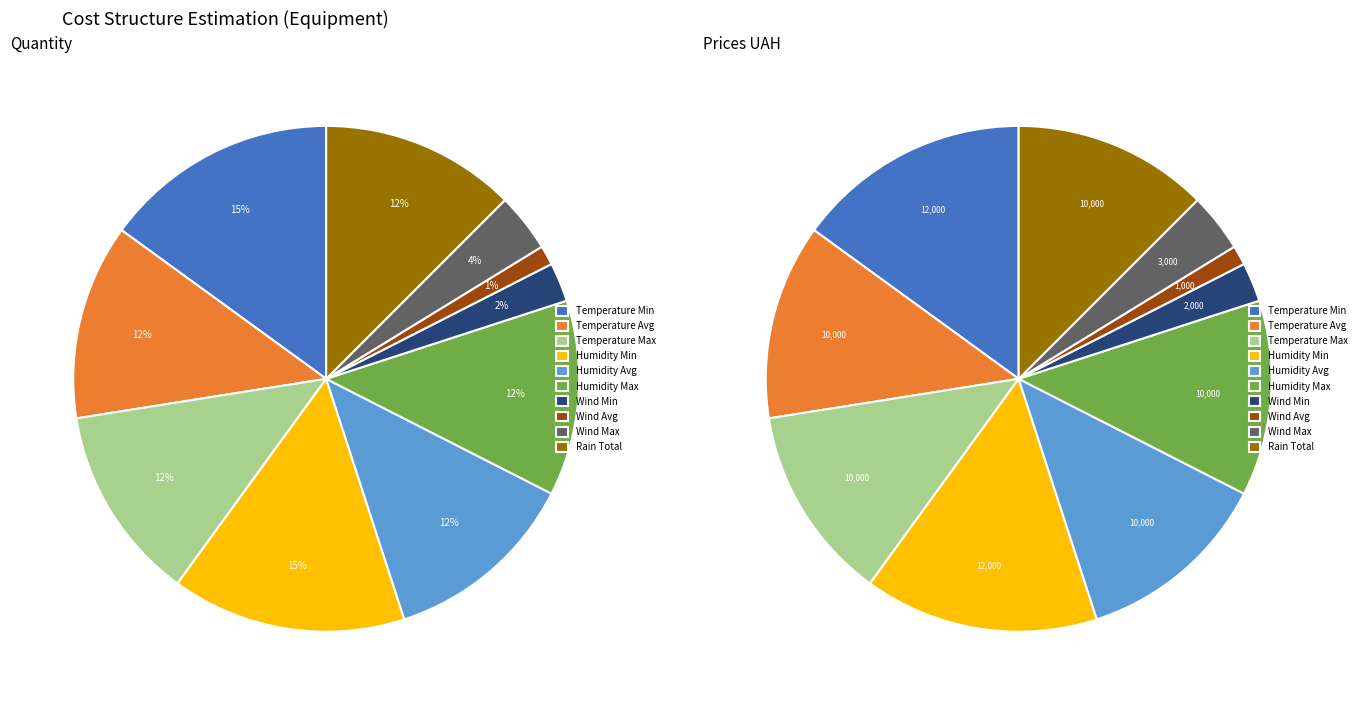

What percentage is the Temperature Avg slice, to the nearest percent?

12%